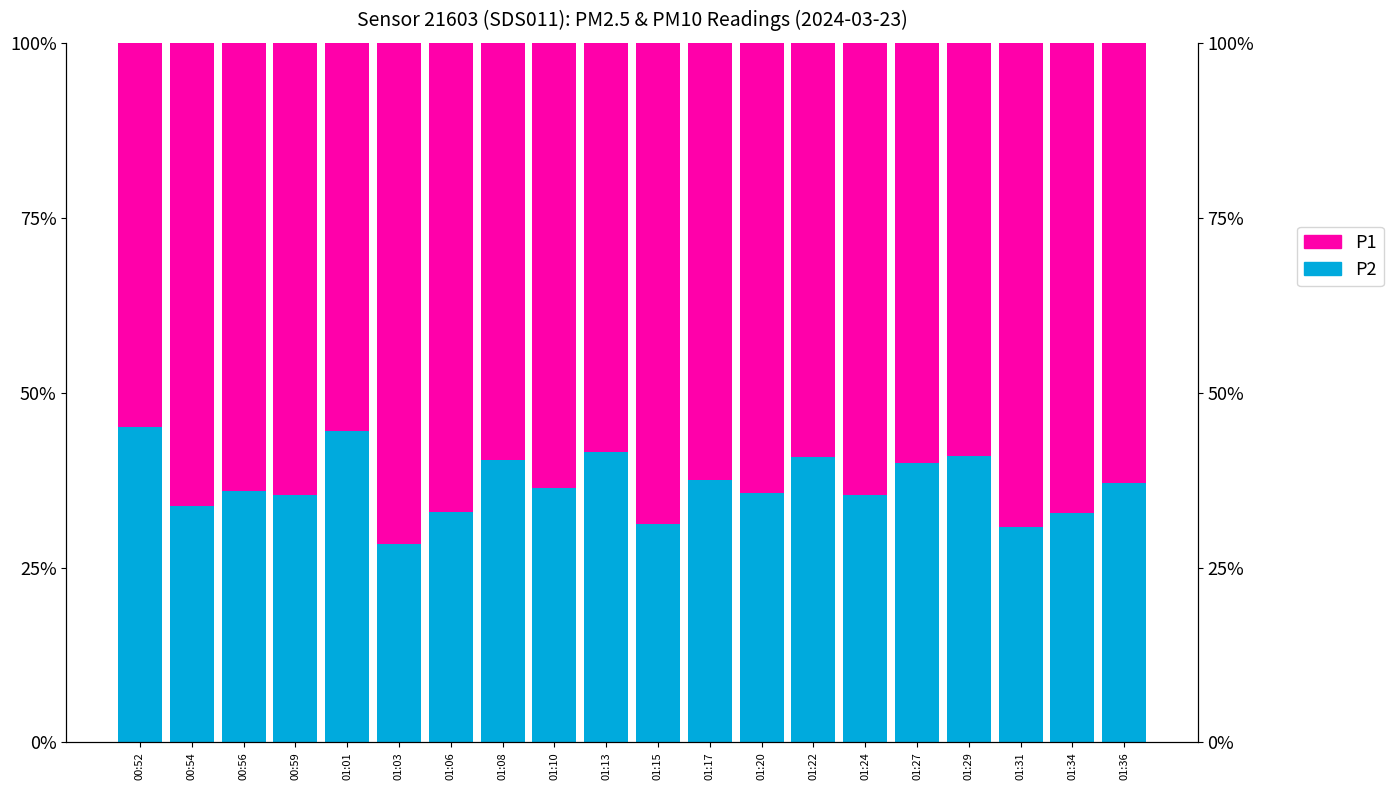

Reading left to right, extract all data points from this chart.

P2: 0.5	0.3	0.4	0.4	0.4	0.3	0.3	0.4	0.4	0.4	0.3	0.4	0.4	0.4	0.4	0.4	0.4	0.3	0.3	0.4
P1: 0.5	0.7	0.6	0.6	0.6	0.7	0.7	0.6	0.6	0.6	0.7	0.6	0.6	0.6	0.6	0.6	0.6	0.7	0.7	0.6